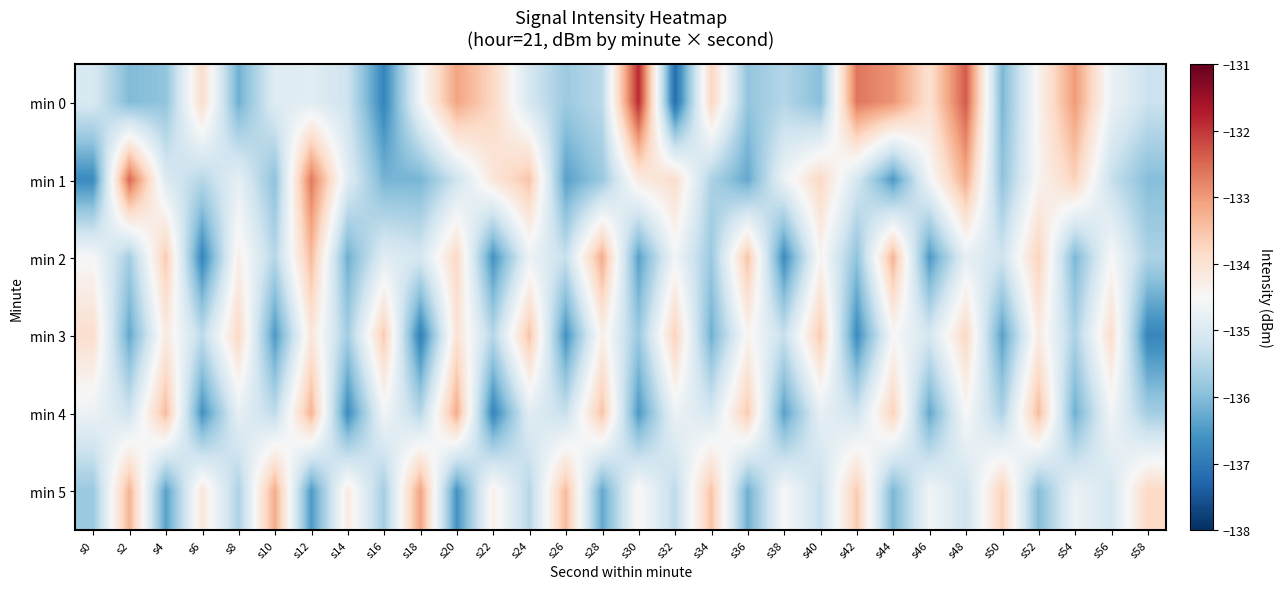

What is the total value across all series at s52?

-806.1